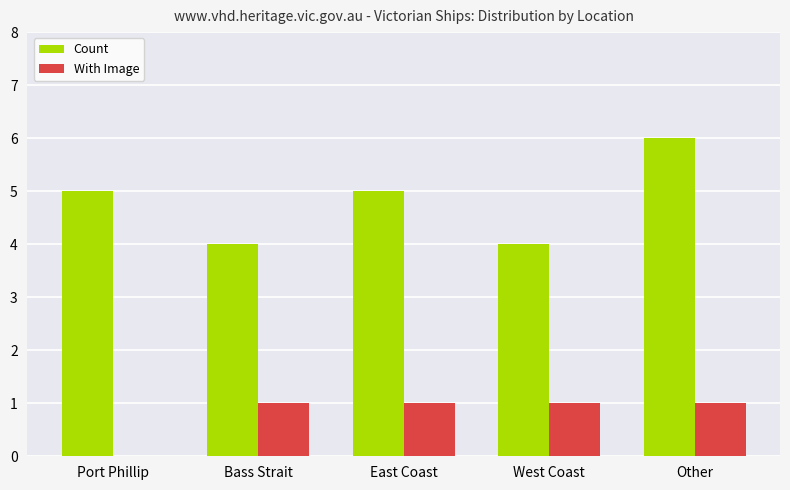

At which category is the sum across all series the highest?

Other